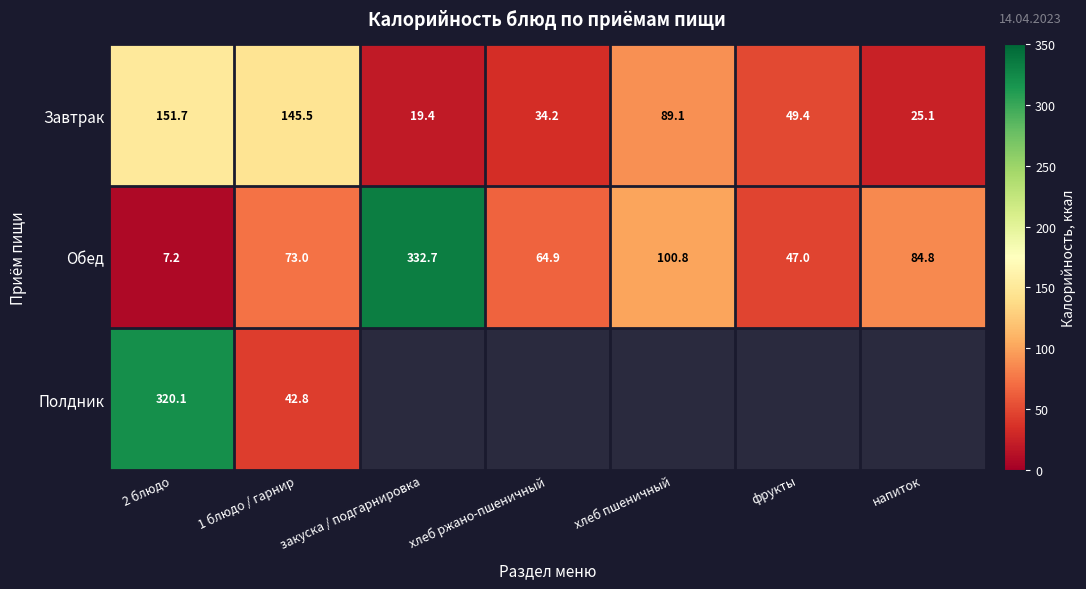

Is the value of Завтрак at напиток greater than the value of Обед at фрукты?

No